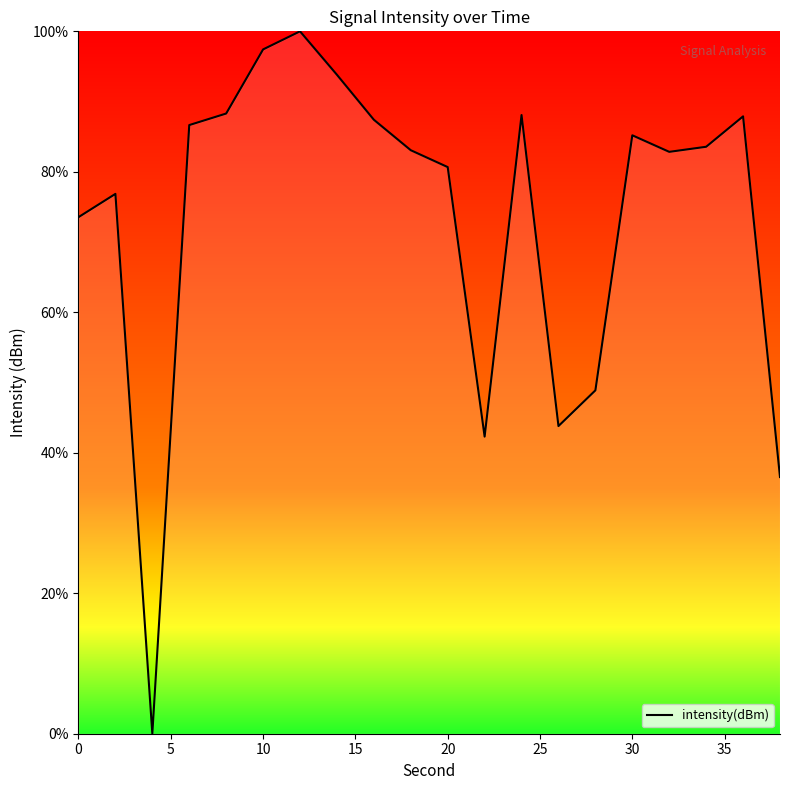

What is the difference between the maximum and minimum values?

100.0